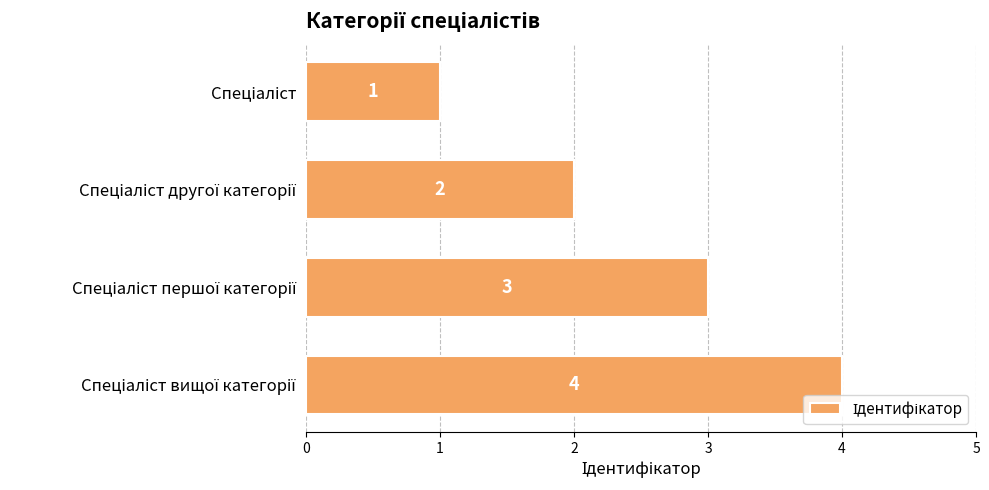

What is the greatest value displayed?

4